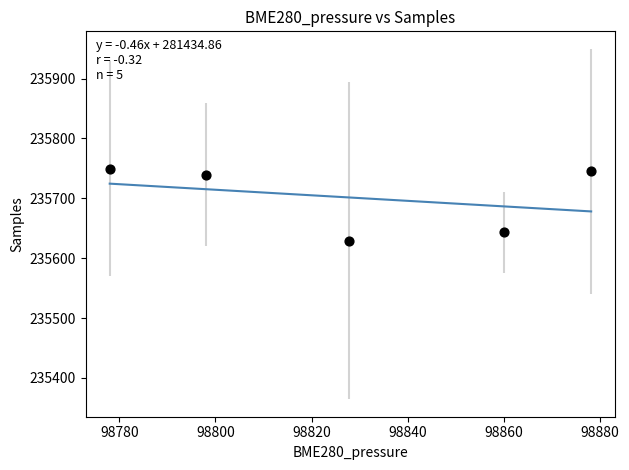

What is the range of X values (max minus min)?

100.3